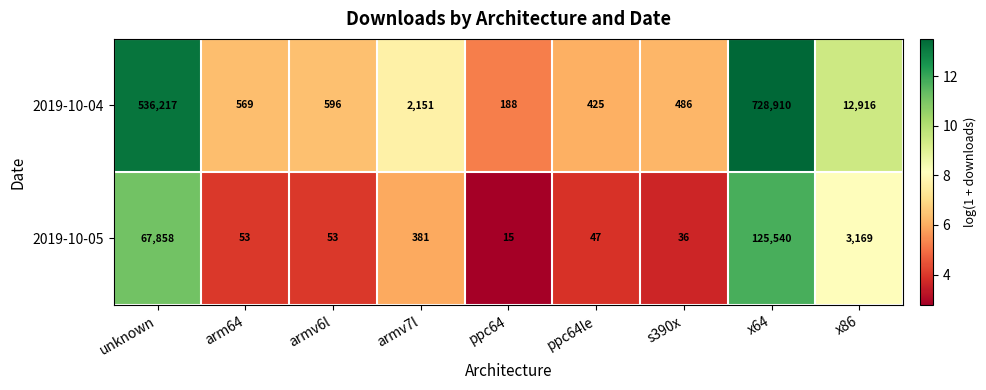

At ppc64le, list the series in order from smallest to largest.

2019-10-05, 2019-10-04